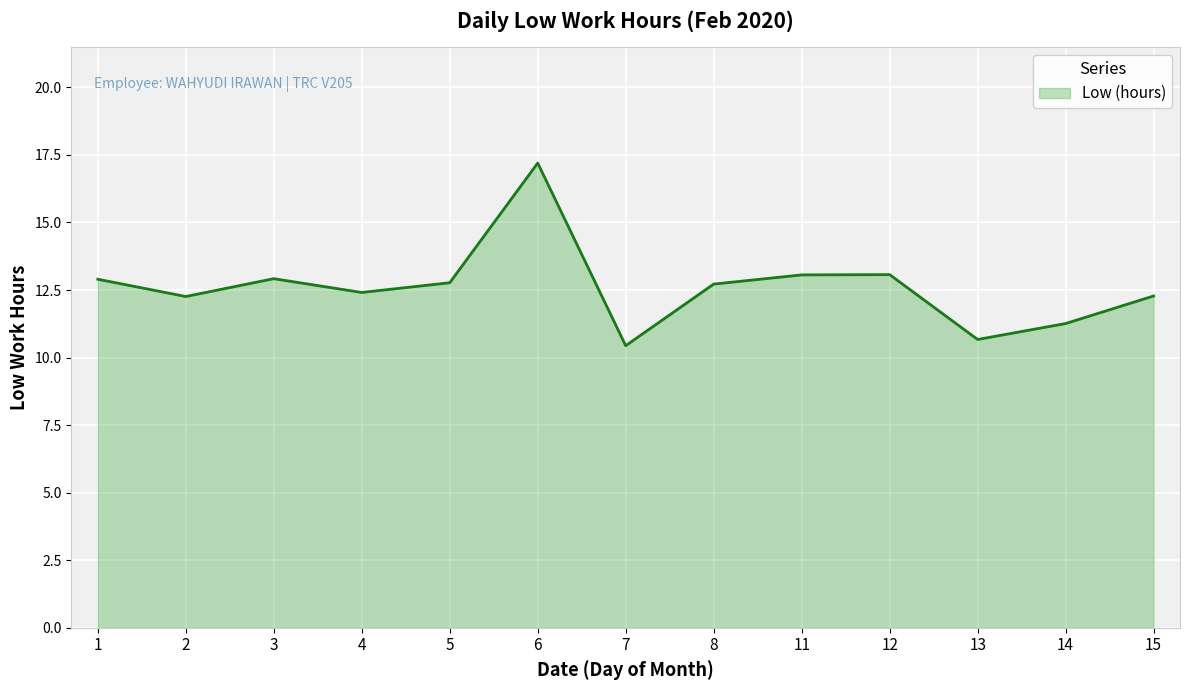

How many interior local peaks (higher than both neighbors) does the data have?

3